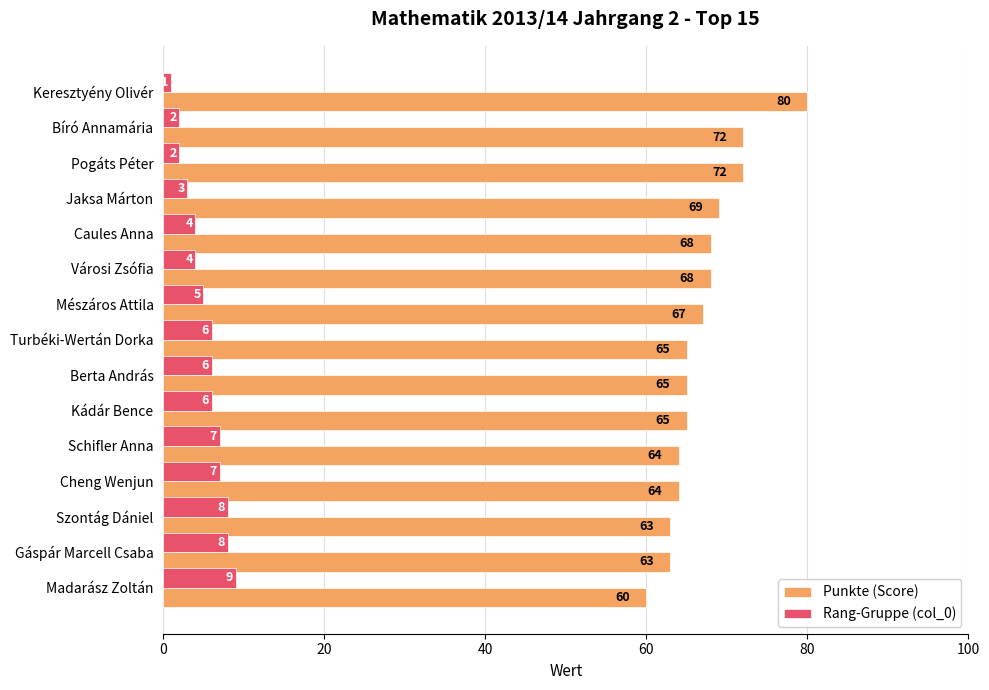

How many Rang-Gruppe (col_0) values are between 3 and 7?

9